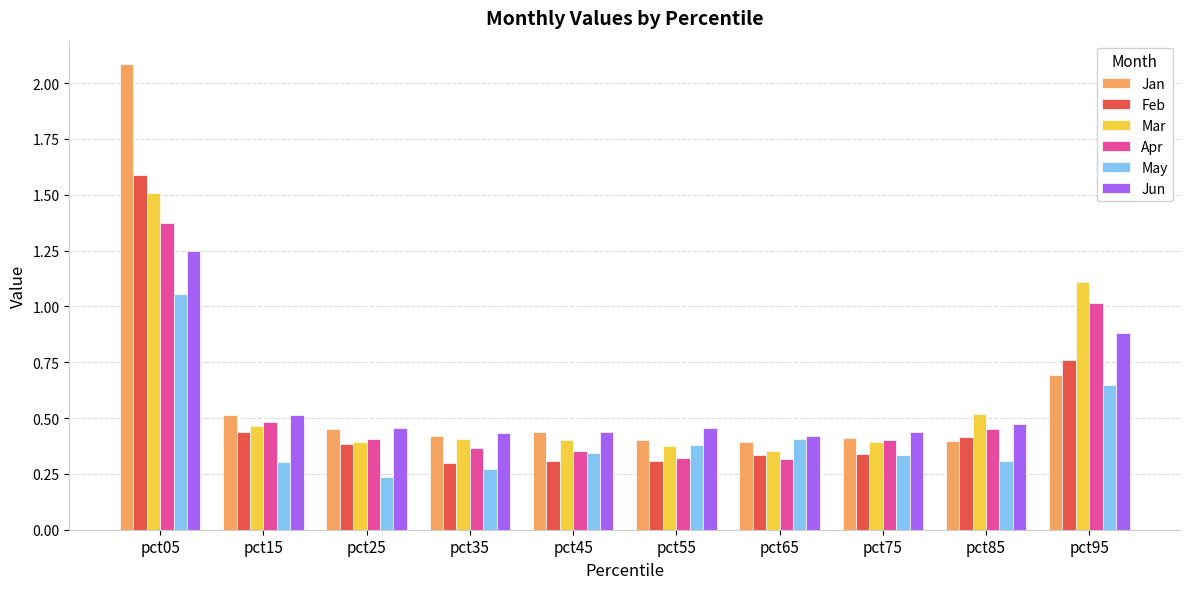

What is the sum of the Apr values at pct65 and pct95?

1.3